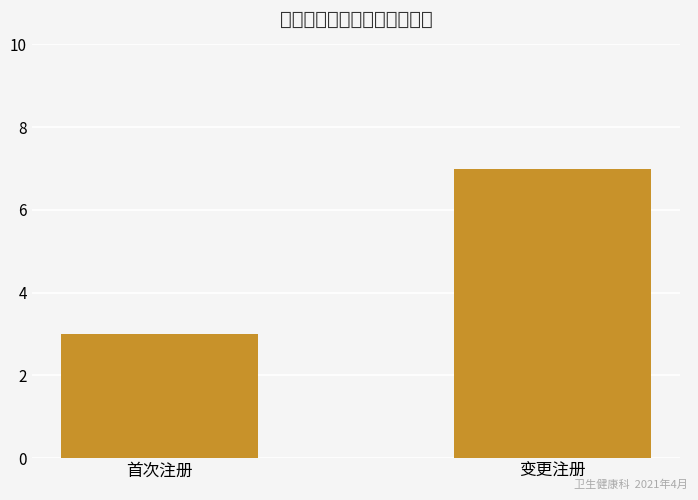

How many values are below 7?

1